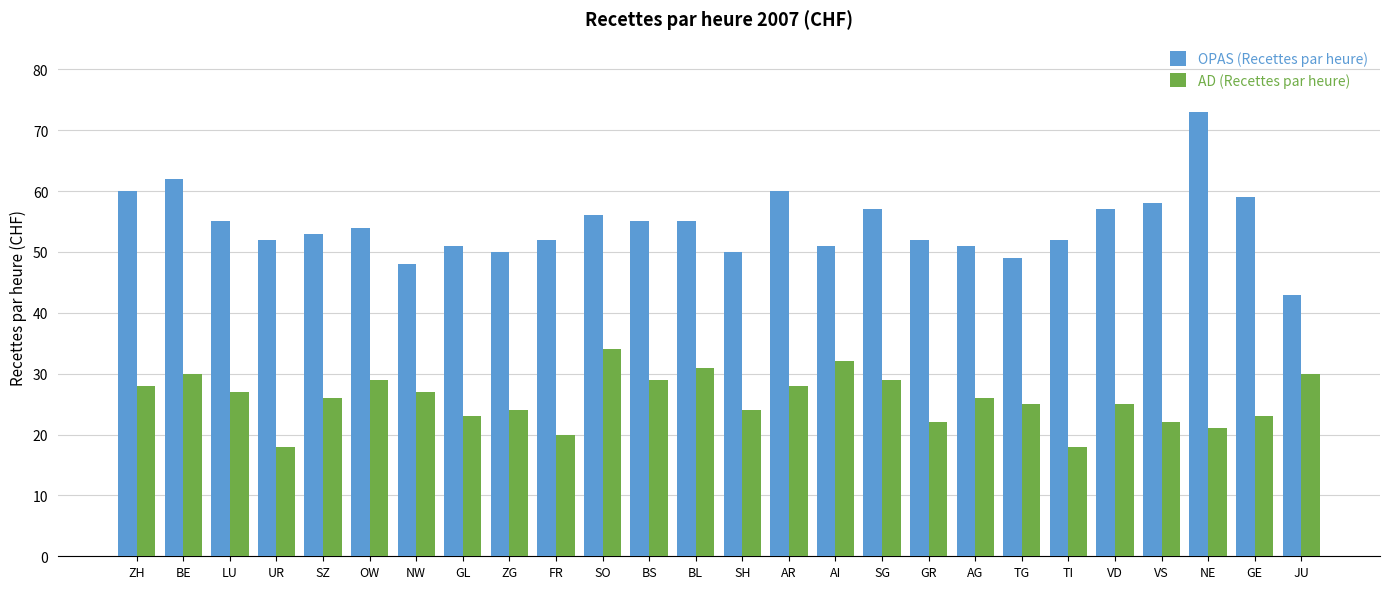

The value of OPAS (Recettes par heure) at VD is 57. True or false?

True